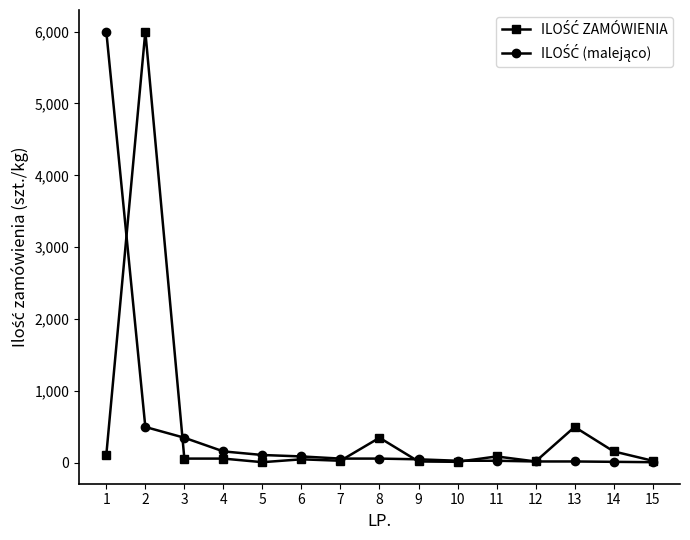

How many lines are shown in the chart?

2